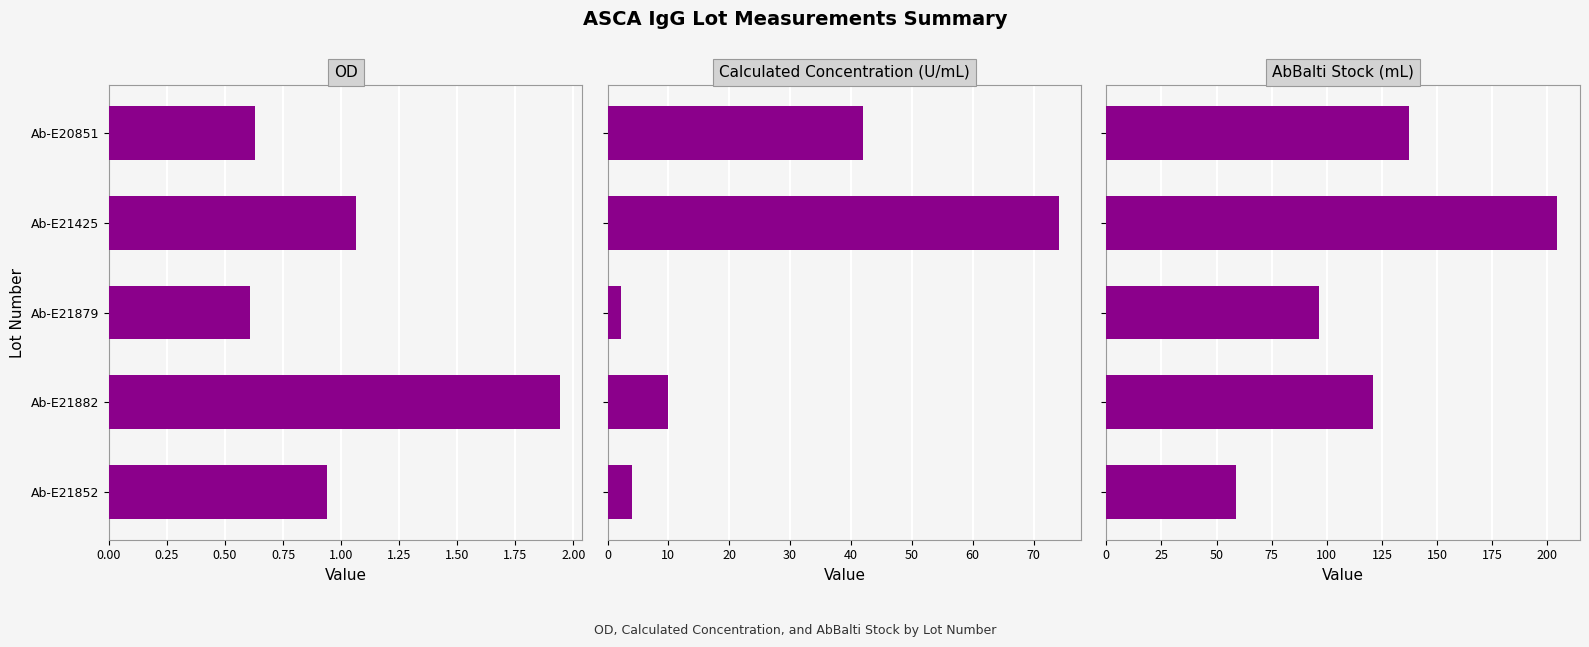

List the series in order of their overall mean, highest first.

AbBalti Stock (mL), Calculated Concentration (U/mL), OD